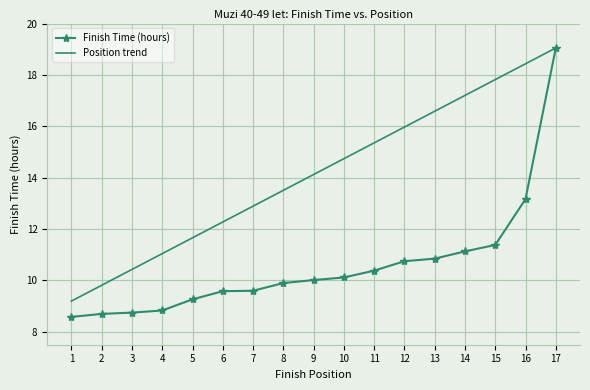

Which series changed the most between 2 and 13?

Position trend